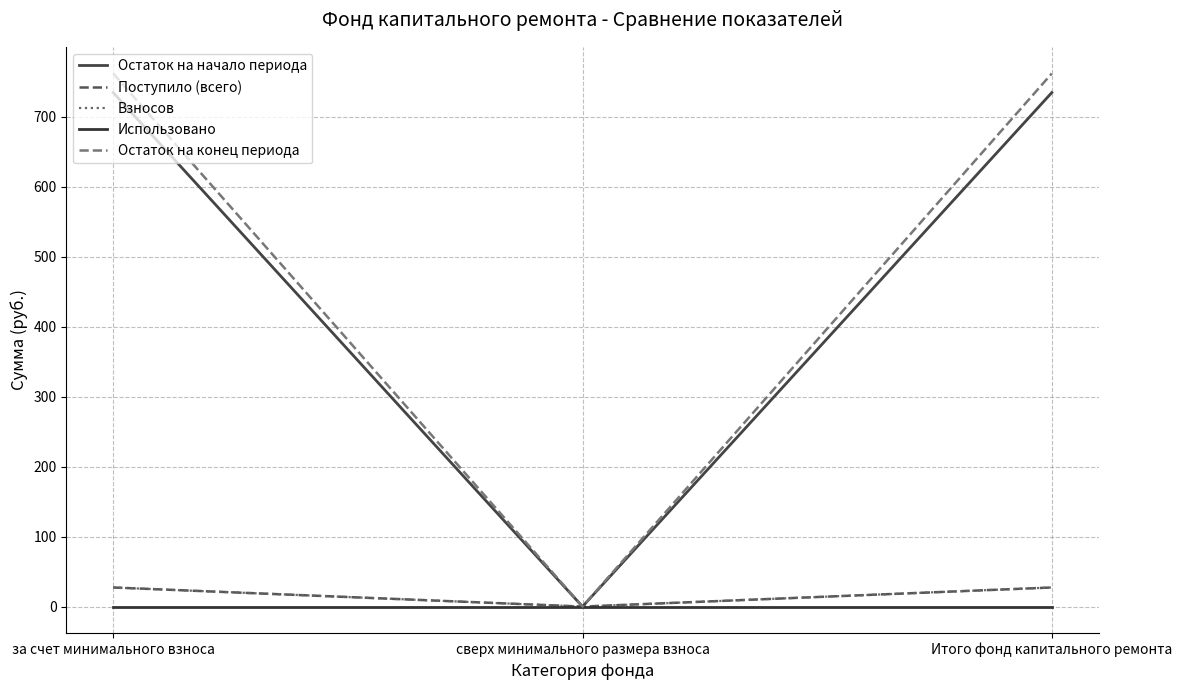

Reading right to left, list all the values displayed in this chart.

Остаток на начало периода: 734.6	0.0	734.6
Поступило (всего): 27.3	0.0	27.3
Взносов: 27.3	0.0	27.3
Использовано: 0.0	0.0	0.0
Остаток на конец периода: 761.9	0.0	761.9